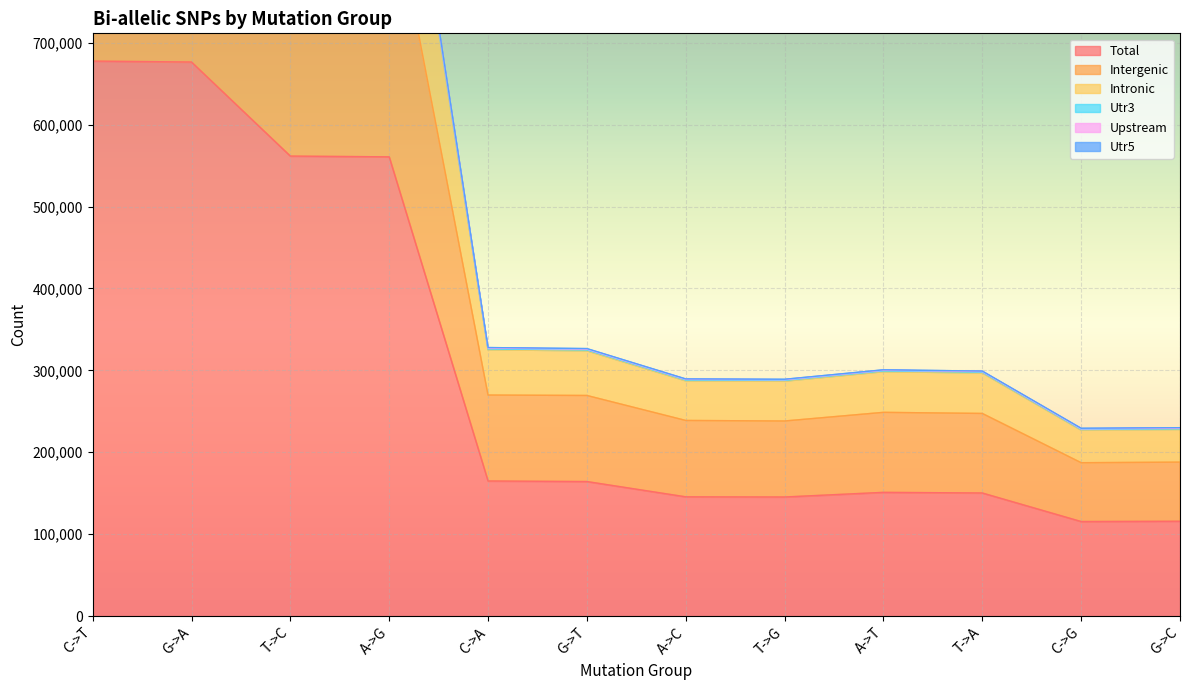

What is the maximum value for Total?

677564